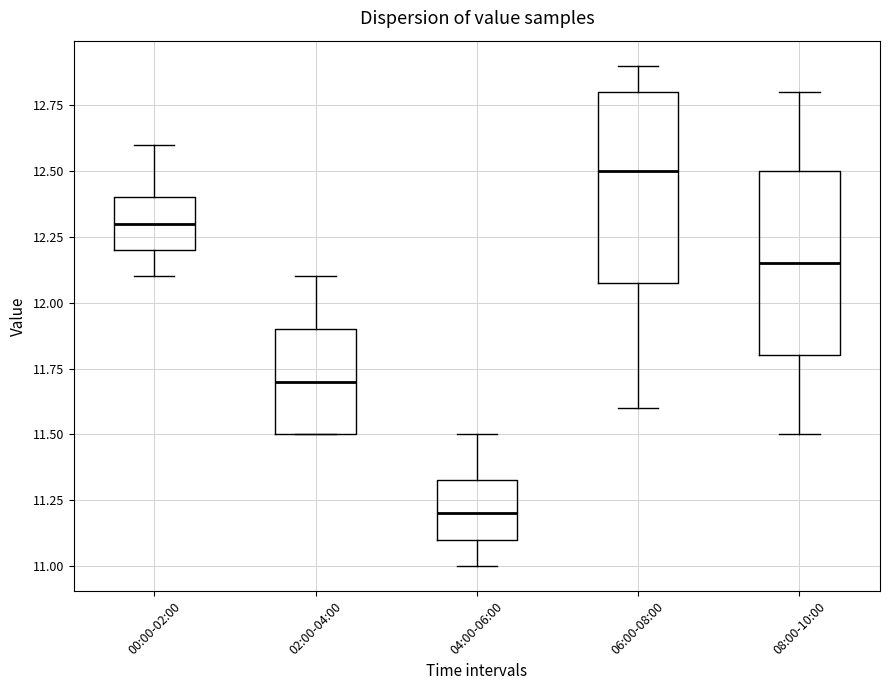

Where does the lower whisker of the box for 00:00-02:00 end on the y-axis? The values are not printed on the chart, so give them approximately, as read against the axis.

12.10